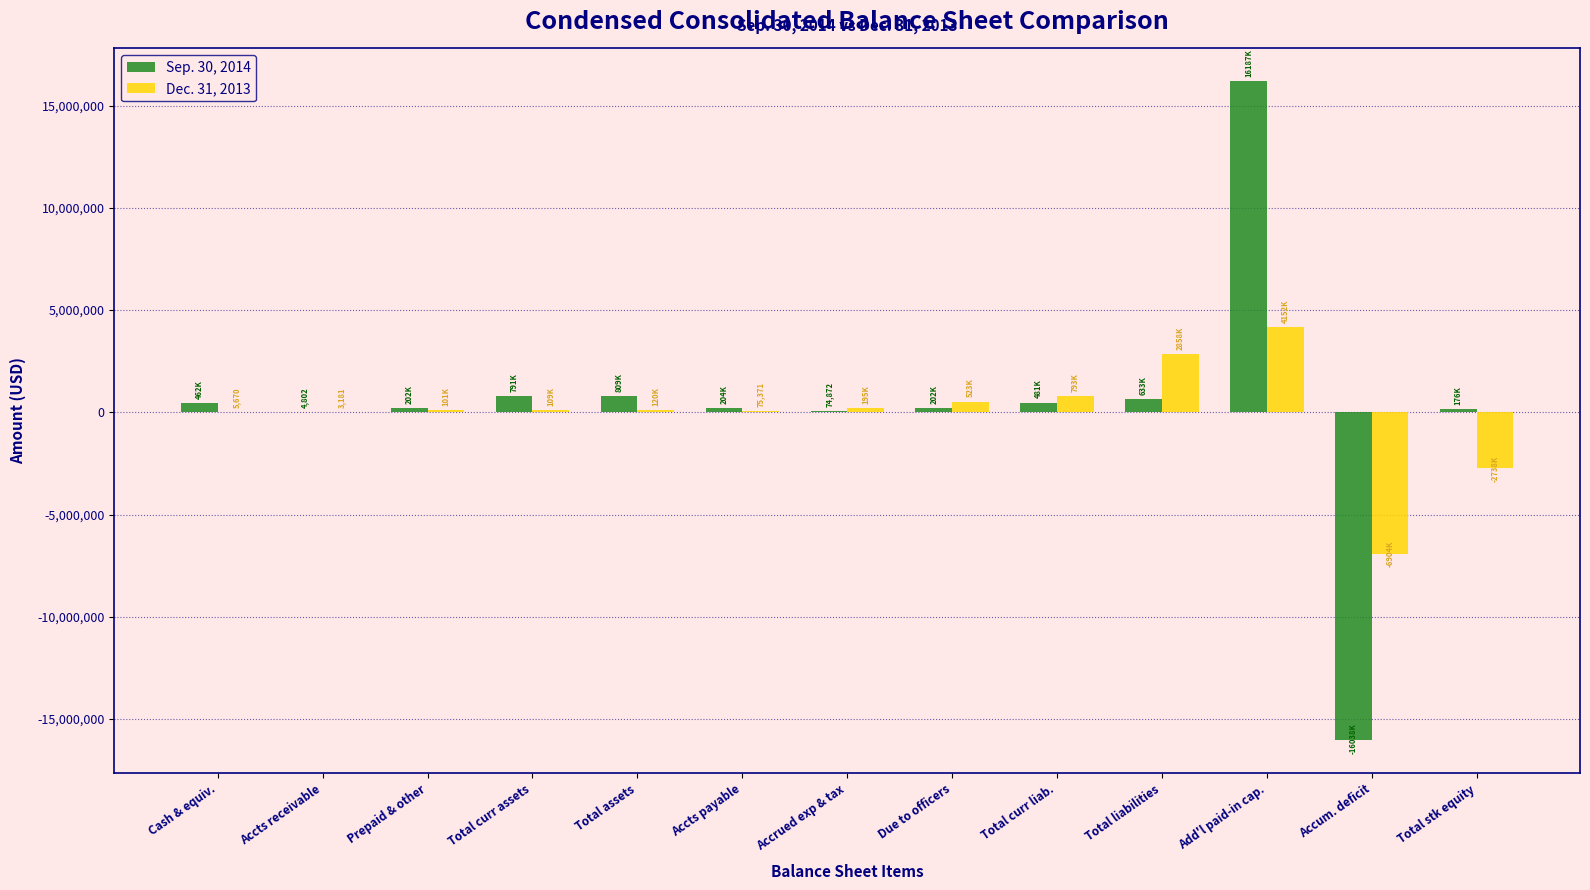

What is the maximum value shown in the chart?

16187384